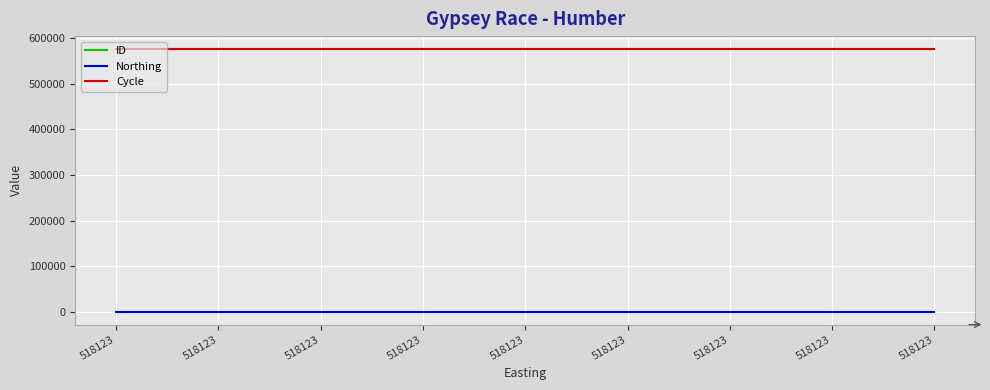

The Cycle series shows 749236.5 at 518123. True or false?

False